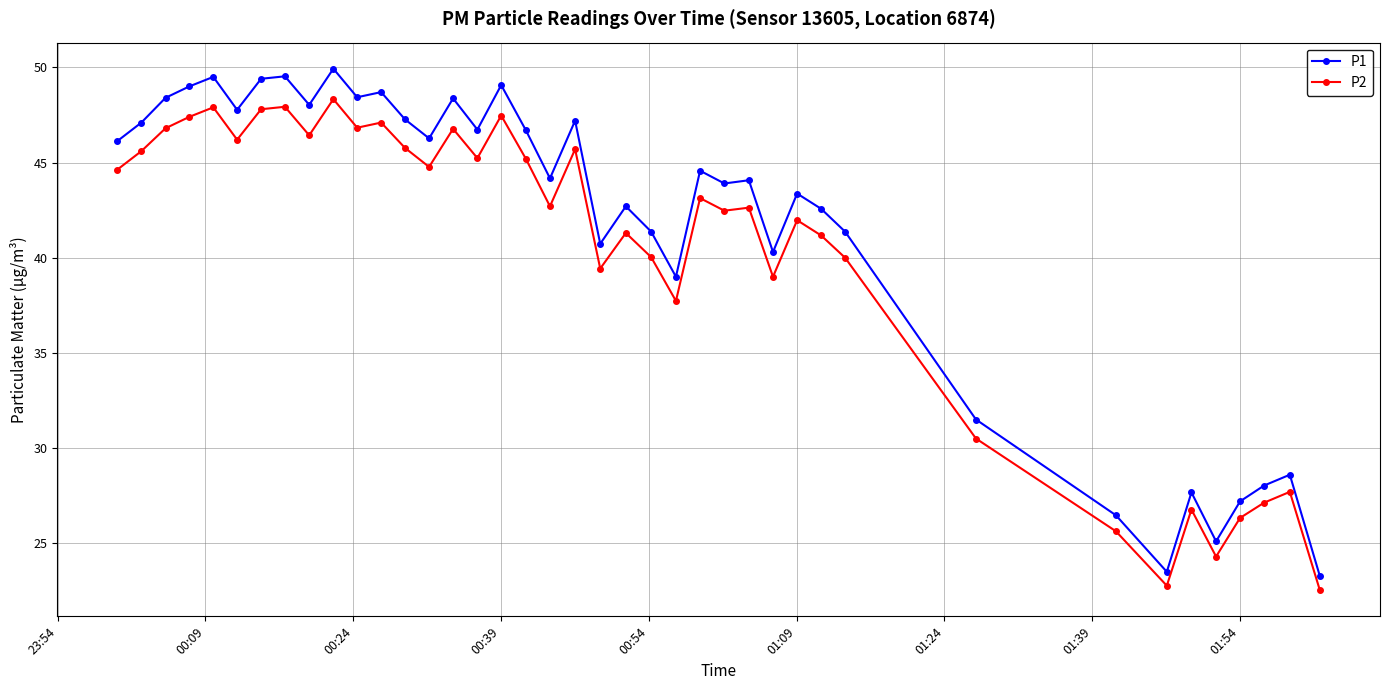

At how many categories does at least one series exceed 26?

37